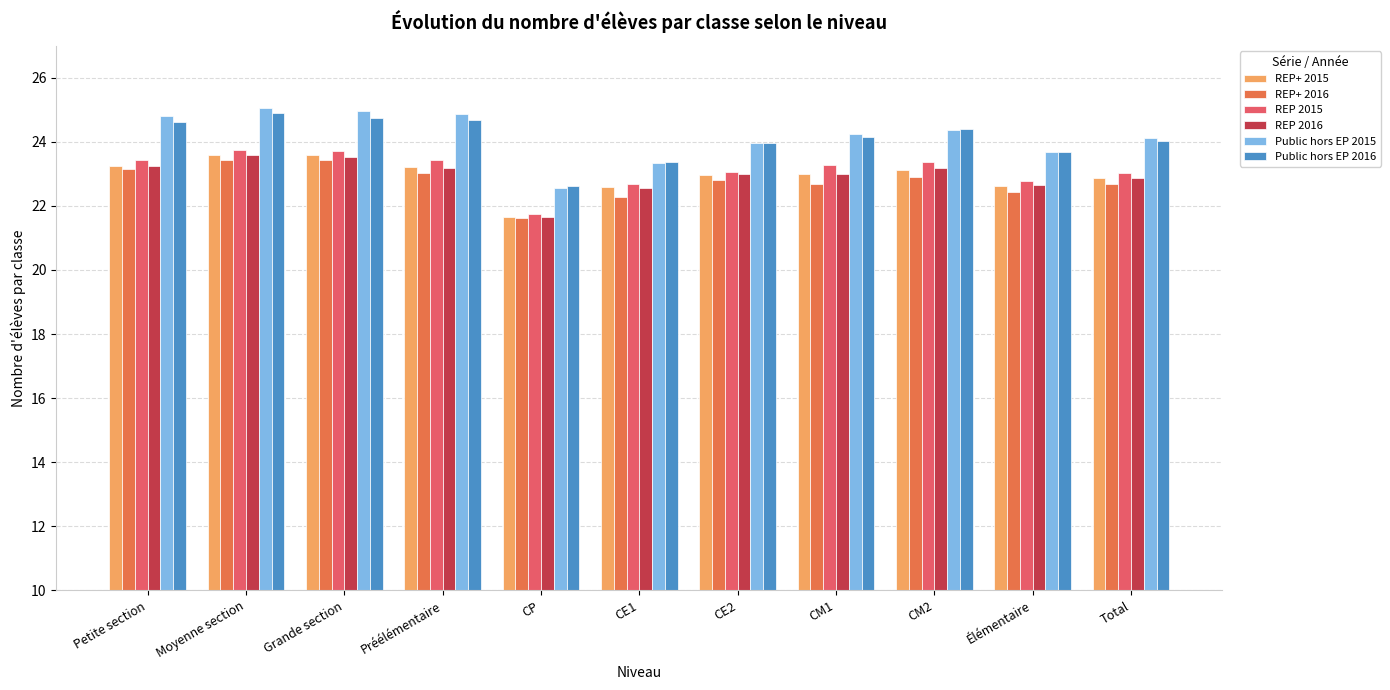

Reading right to left, transcribe all the data shown in this chart.

REP+ 2015: Total=22.9	Élémentaire=22.6	CM2=23.1	CM1=23.0	CE2=22.9	CE1=22.6	CP=21.7	Préélémentaire=23.2	Grande section=23.6	Moyenne section=23.6	Petite section=23.3
REP+ 2016: Total=22.7	Élémentaire=22.4	CM2=22.9	CM1=22.7	CE2=22.8	CE1=22.3	CP=21.6	Préélémentaire=23.0	Grande section=23.4	Moyenne section=23.4	Petite section=23.2
REP 2015: Total=23.0	Élémentaire=22.8	CM2=23.4	CM1=23.3	CE2=23.1	CE1=22.7	CP=21.8	Préélémentaire=23.4	Grande section=23.7	Moyenne section=23.7	Petite section=23.4
REP 2016: Total=22.9	Élémentaire=22.6	CM2=23.2	CM1=23.0	CE2=23.0	CE1=22.6	CP=21.6	Préélémentaire=23.2	Grande section=23.5	Moyenne section=23.6	Petite section=23.2
Public hors EP 2015: Total=24.1	Élémentaire=23.7	CM2=24.4	CM1=24.3	CE2=24.0	CE1=23.3	CP=22.6	Préélémentaire=24.9	Grande section=24.9	Moyenne section=25.1	Petite section=24.8
Public hors EP 2016: Total=24.0	Élémentaire=23.7	CM2=24.4	CM1=24.1	CE2=24.0	CE1=23.4	CP=22.6	Préélémentaire=24.7	Grande section=24.7	Moyenne section=24.9	Petite section=24.6